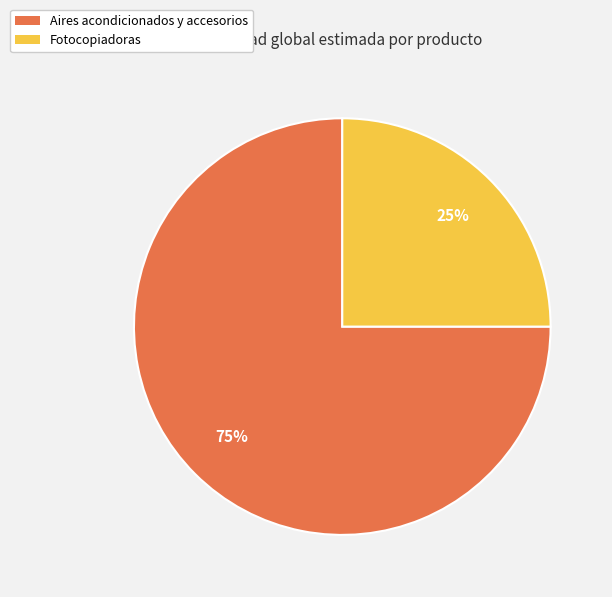

The Fotocopiadoras slice represents 39% of the pie. True or false?

False